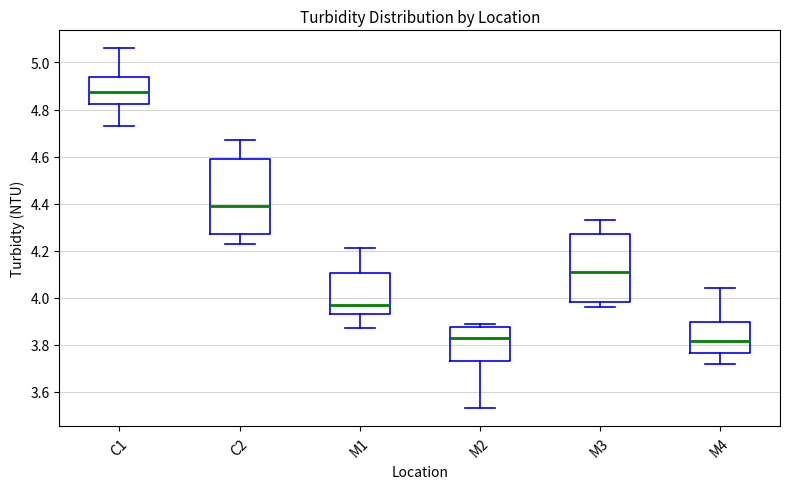

Where is the upper edge of the box for M4 on the y-axis? The values are not printed on the chart, so give them approximately, as read against the axis.

3.90